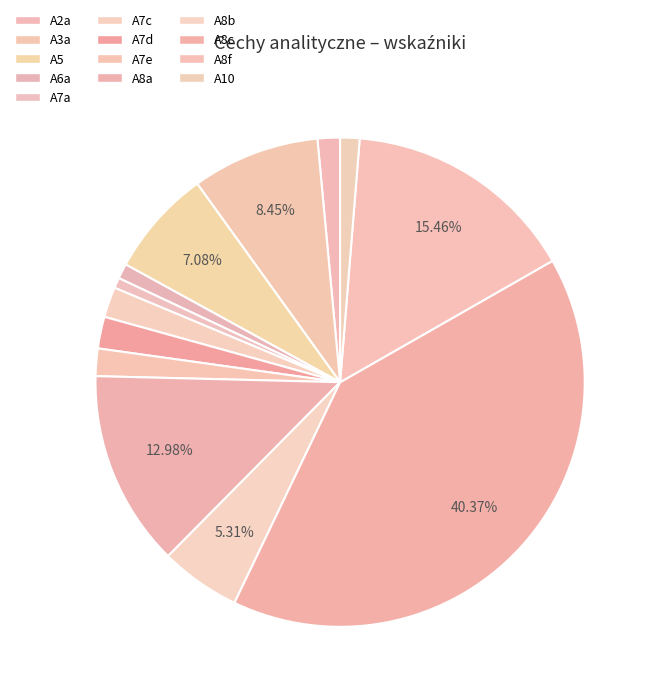

Count the number of slices in the pie.

13